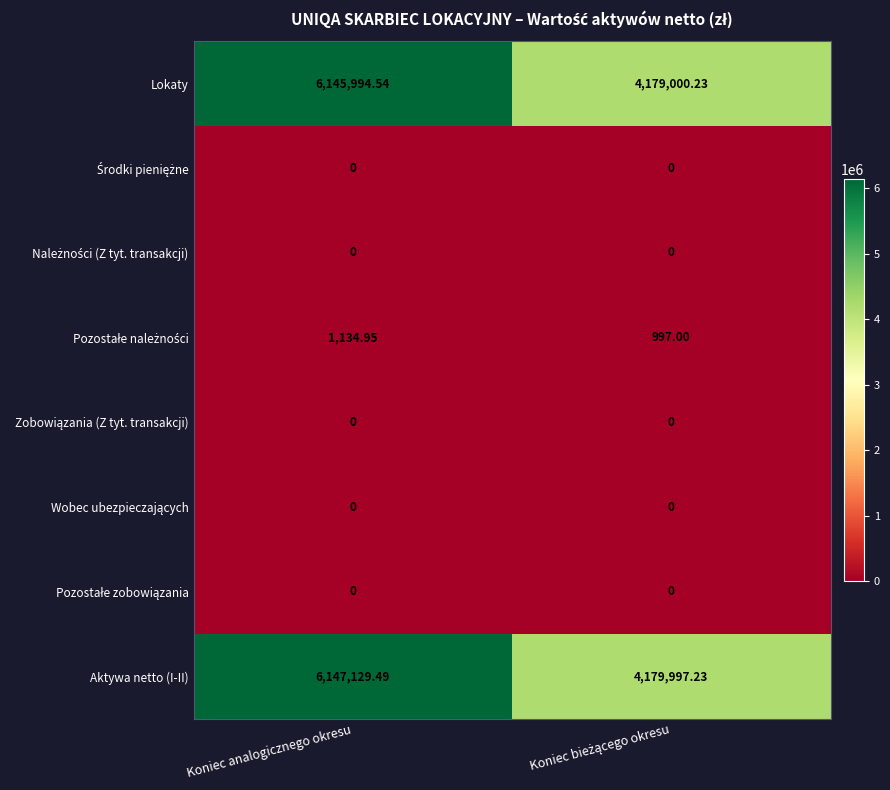

What is the maximum value shown in the chart?

6147129.5